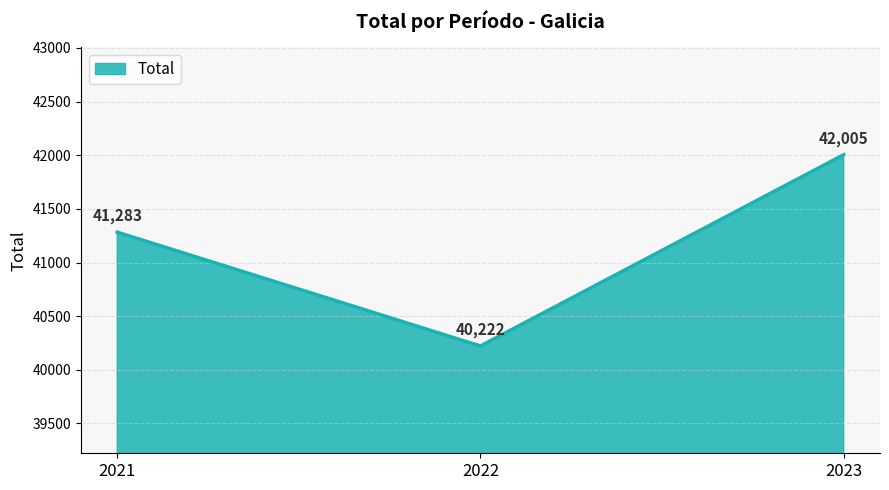

What is the difference between the values at 2023 and 2022?

1783